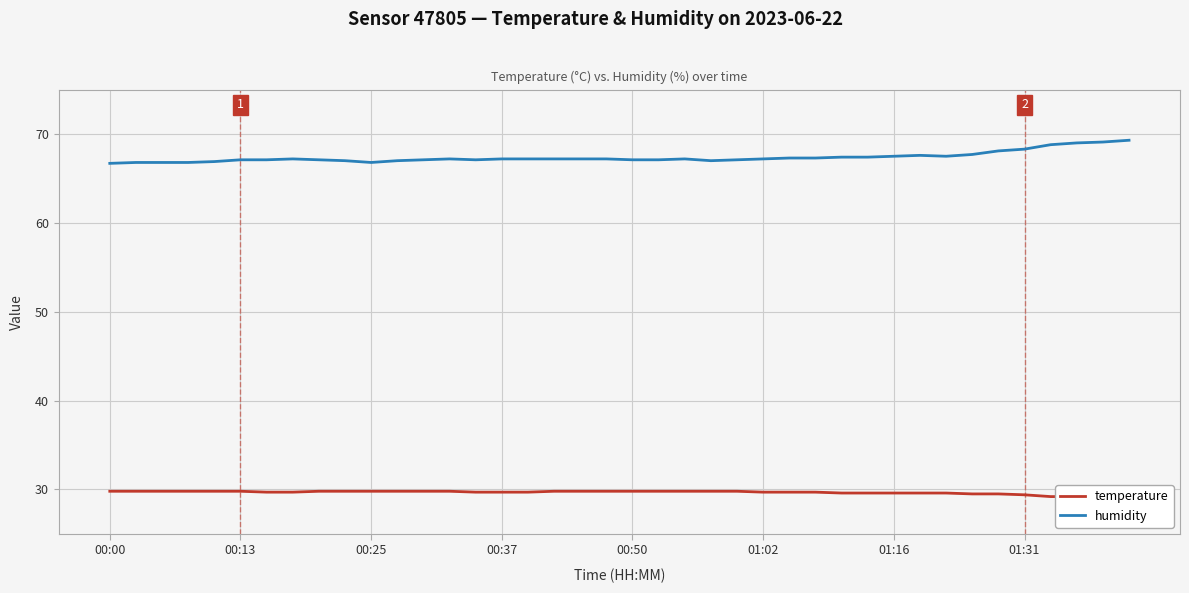

True or false: humidity has a value of 18.4 at 00:37.

False